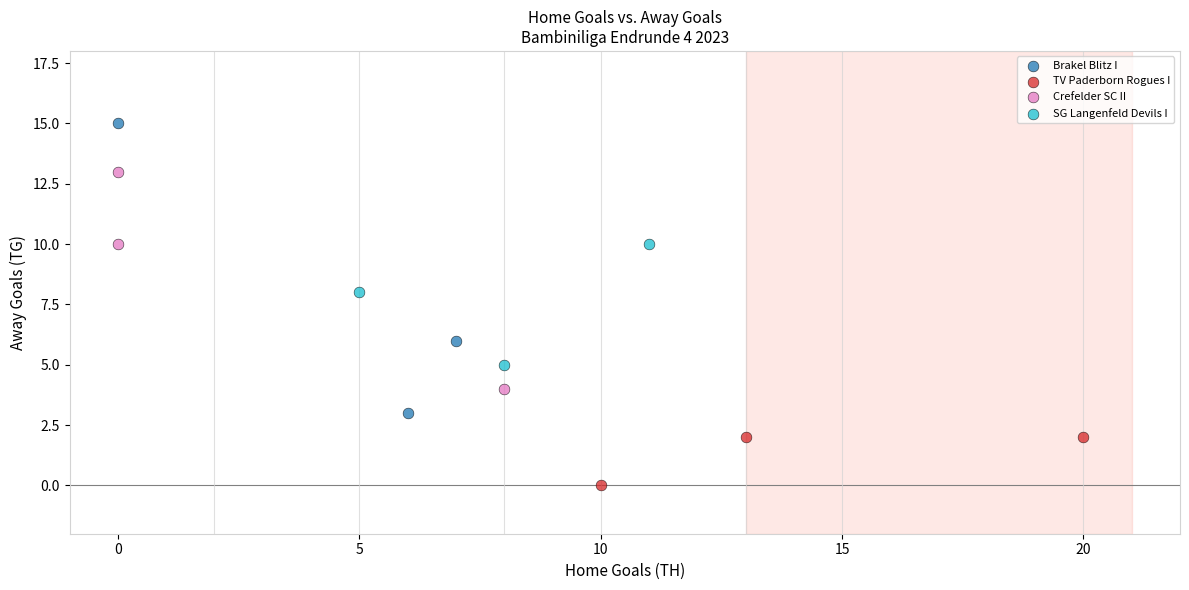

Which series has the widest spread of Y values?

Brakel Blitz I